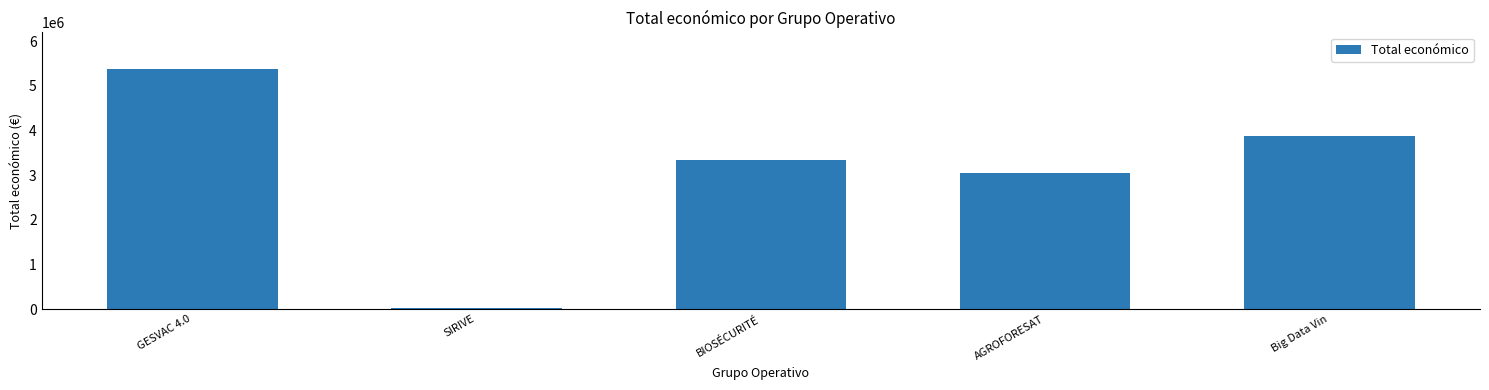

Which category has the lowest value across all series?

SIRIVE